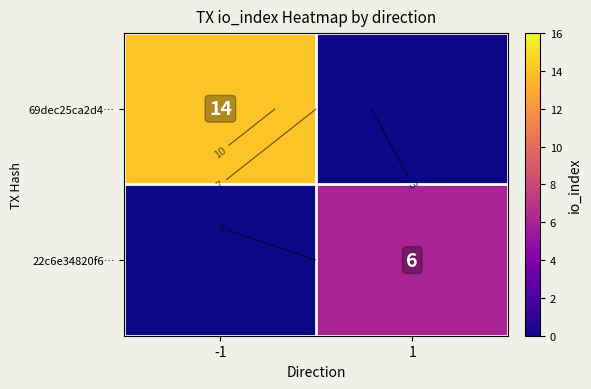

Is it true that 69dec25ca2d4… equals -9 at 1?

False